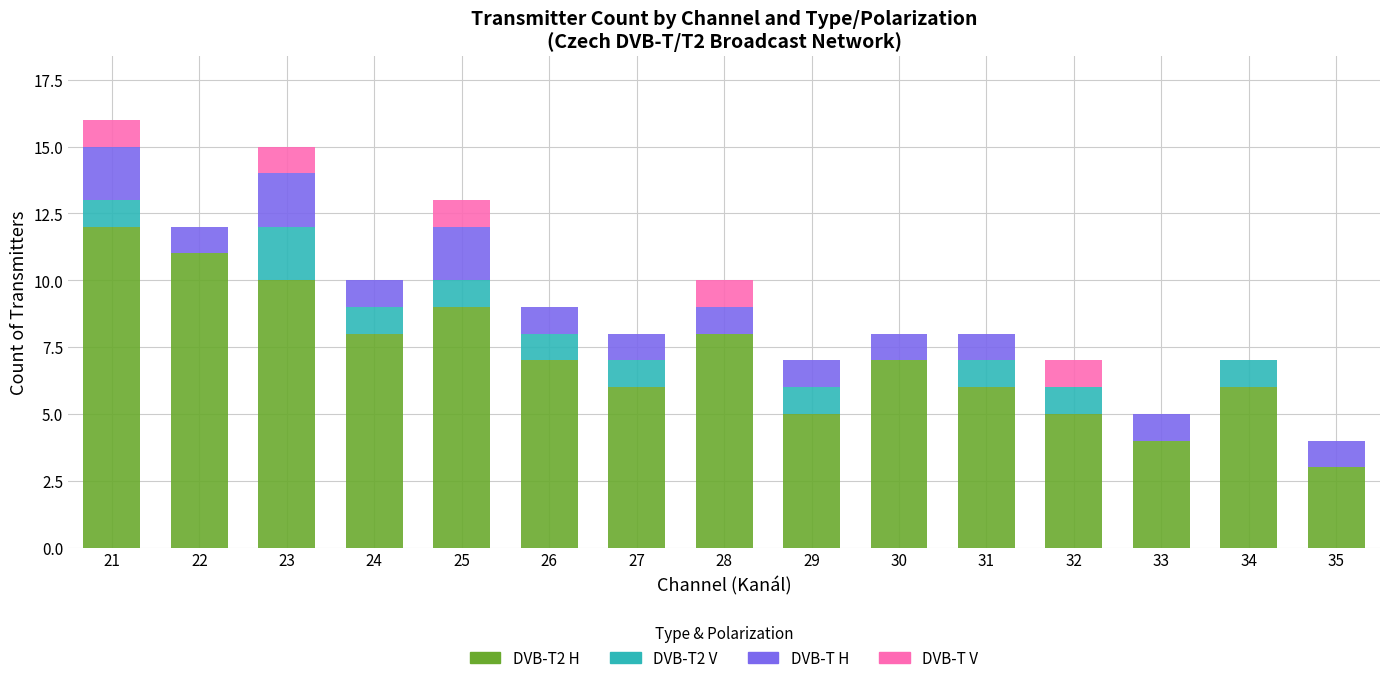

What is the total value across all series at 21?

16